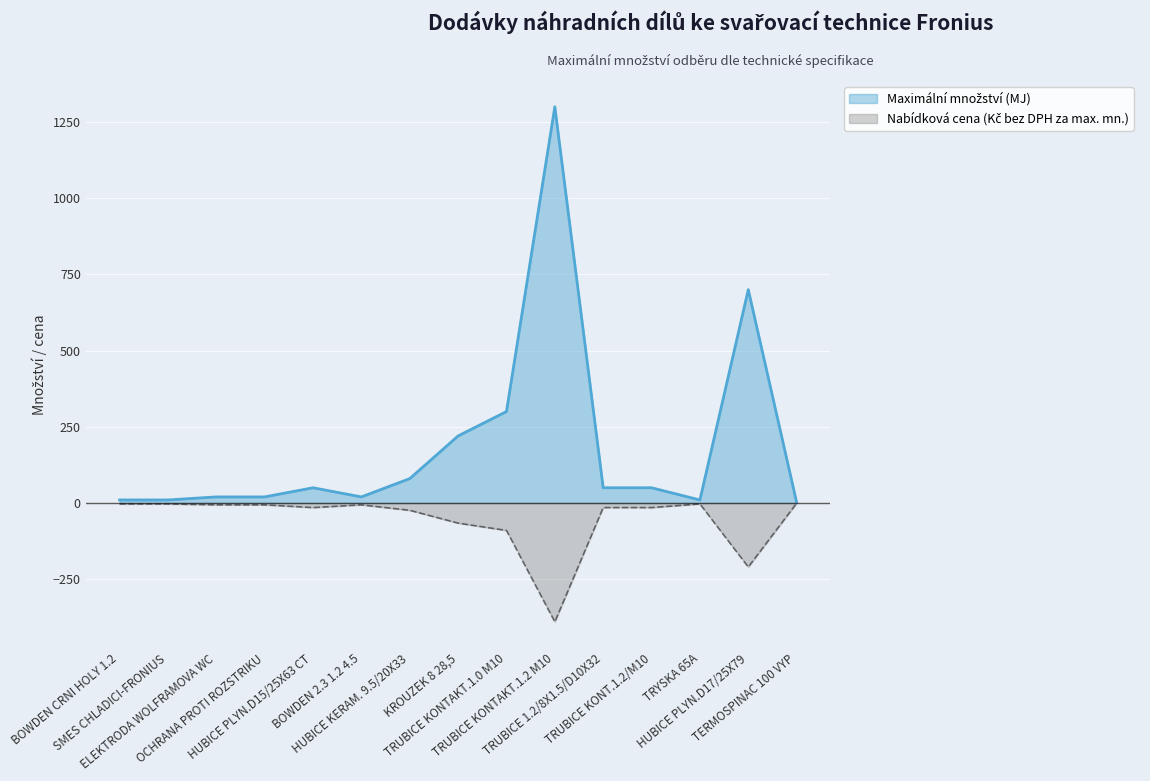

What is the difference between the maximum and minimum values?

1298